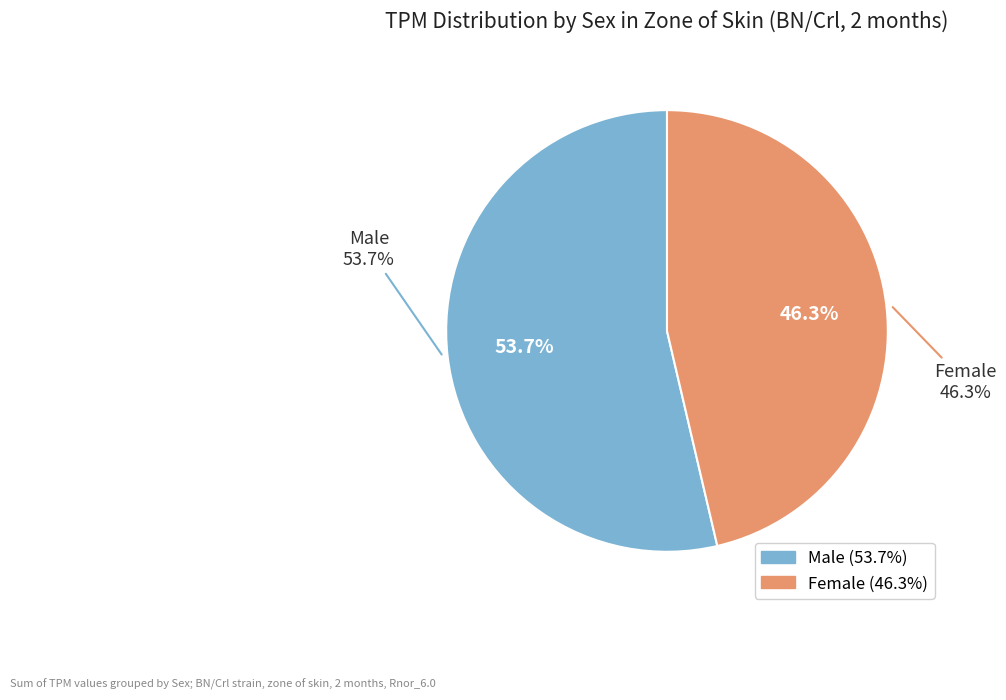

At male, list the series in order from smallest to largest.

female, male